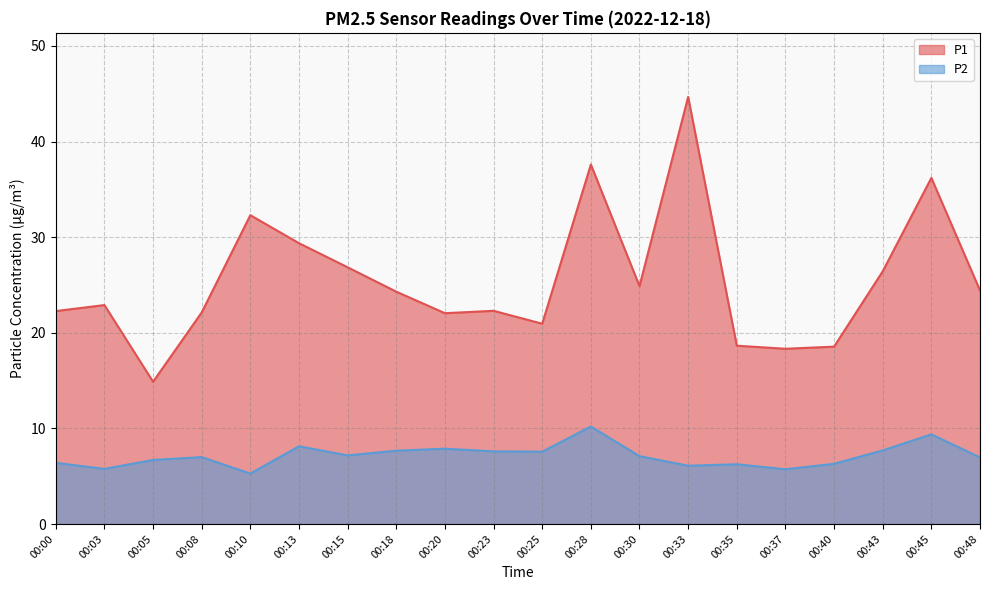

How many lines are shown in the chart?

2